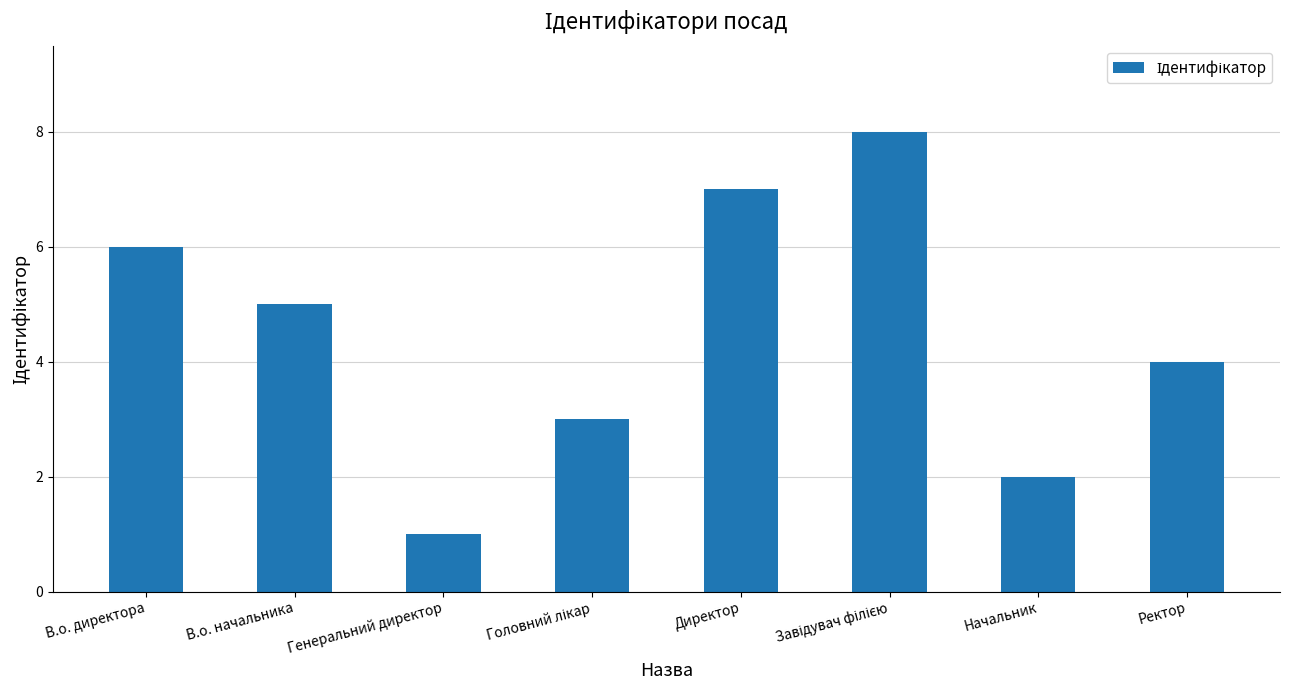

What position from the left is В.о. начальника?

2